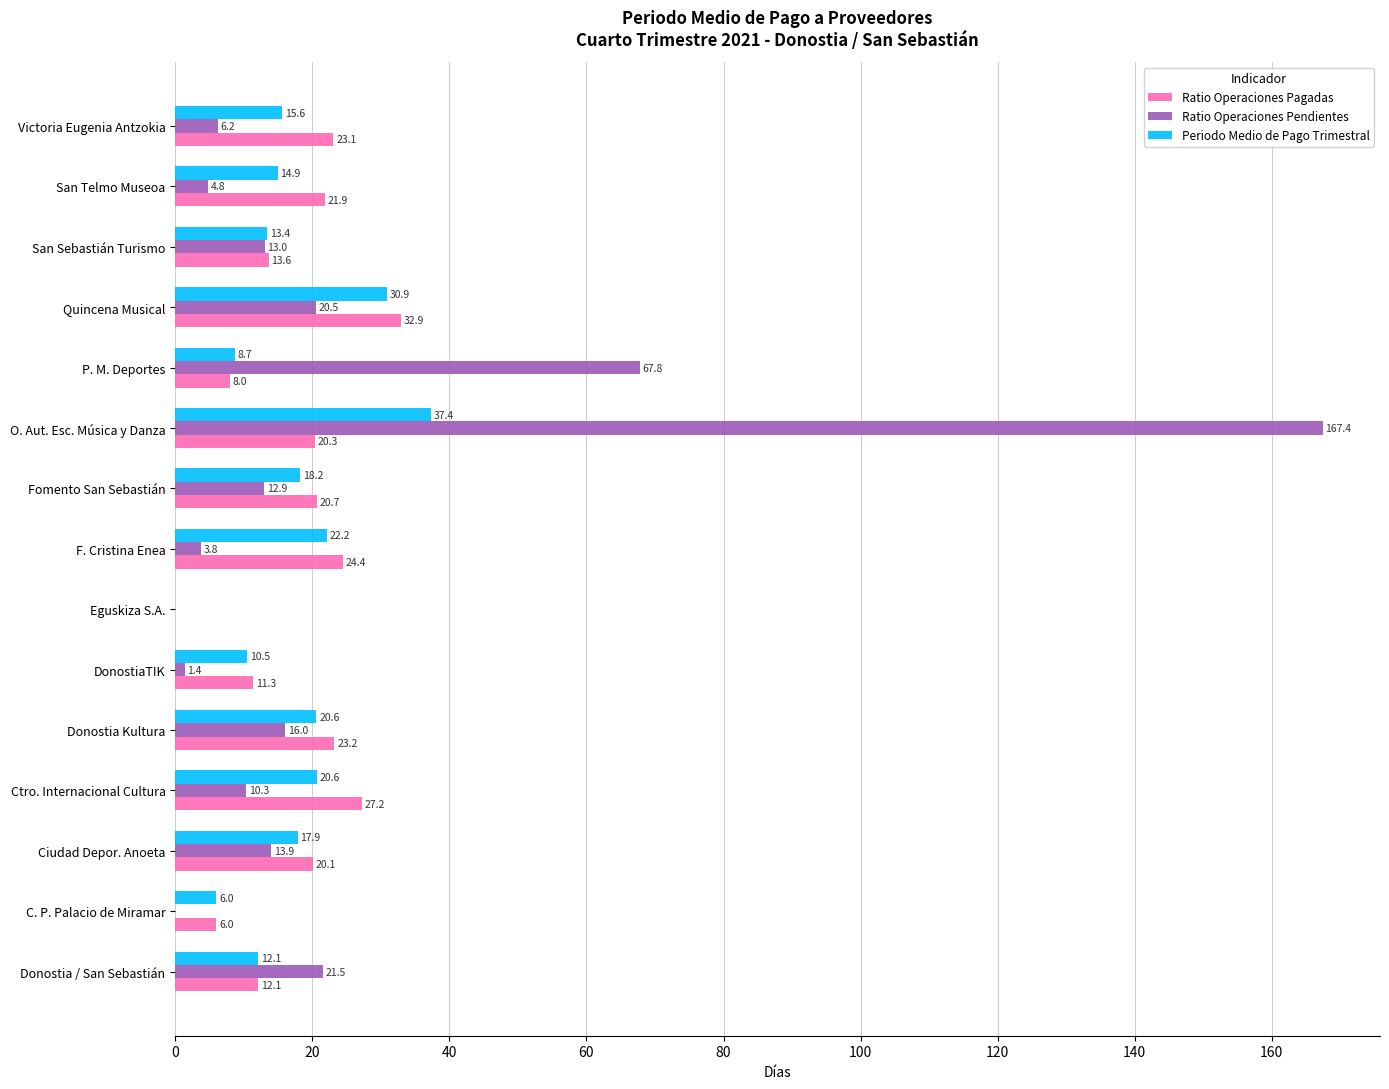

Which series has the largest total across all categories?

Ratio Operaciones Pendientes